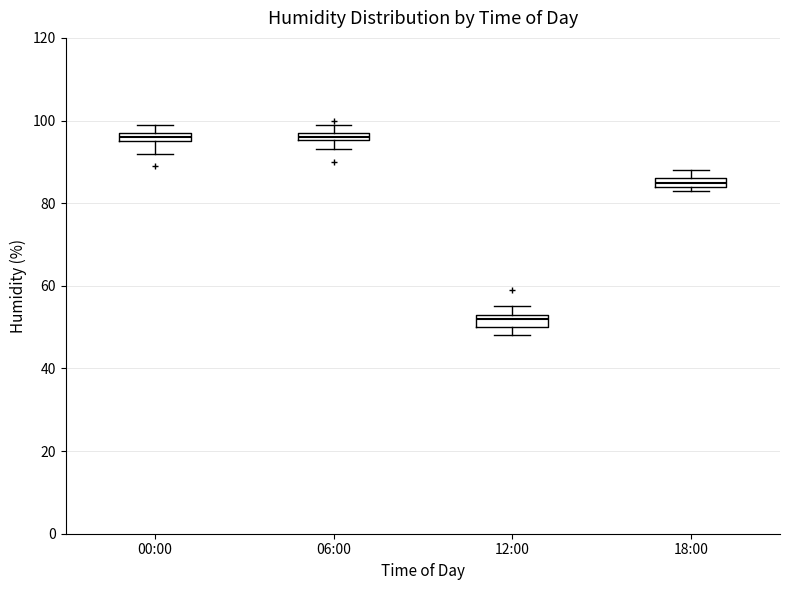

Where is the upper edge of the box for 00:00 on the y-axis? The values are not printed on the chart, so give them approximately, as read against the axis.

98